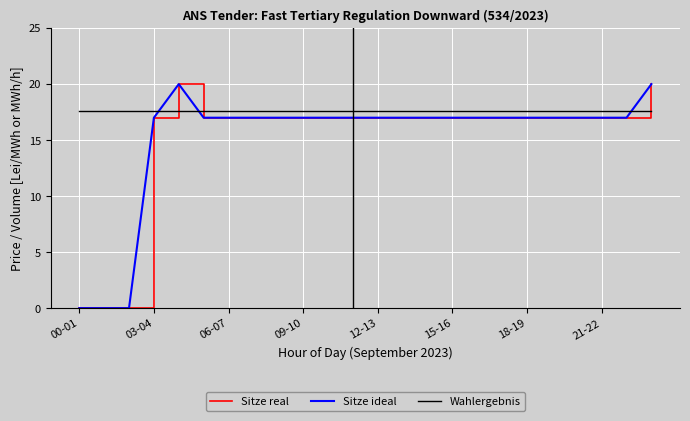

Reading left to right, extract all data points from this chart.

Sitze real: 0.0	0.0	0.0	17.0	20.0	17.0	17.0	17.0	17.0	17.0	17.0	17.0	17.0	17.0	17.0	17.0	17.0	17.0	17.0	17.0	17.0	17.0	17.0	20.0
Sitze ideal: 0.0	0.0	0.0	17.0	20.0	17.0	17.0	17.0	17.0	17.0	17.0	17.0	17.0	17.0	17.0	17.0	17.0	17.0	17.0	17.0	17.0	17.0	17.0	20.0
Wahlergebnis: 17.6	17.6	17.6	17.6	17.6	17.6	17.6	17.6	17.6	17.6	17.6	17.6	17.6	17.6	17.6	17.6	17.6	17.6	17.6	17.6	17.6	17.6	17.6	17.6